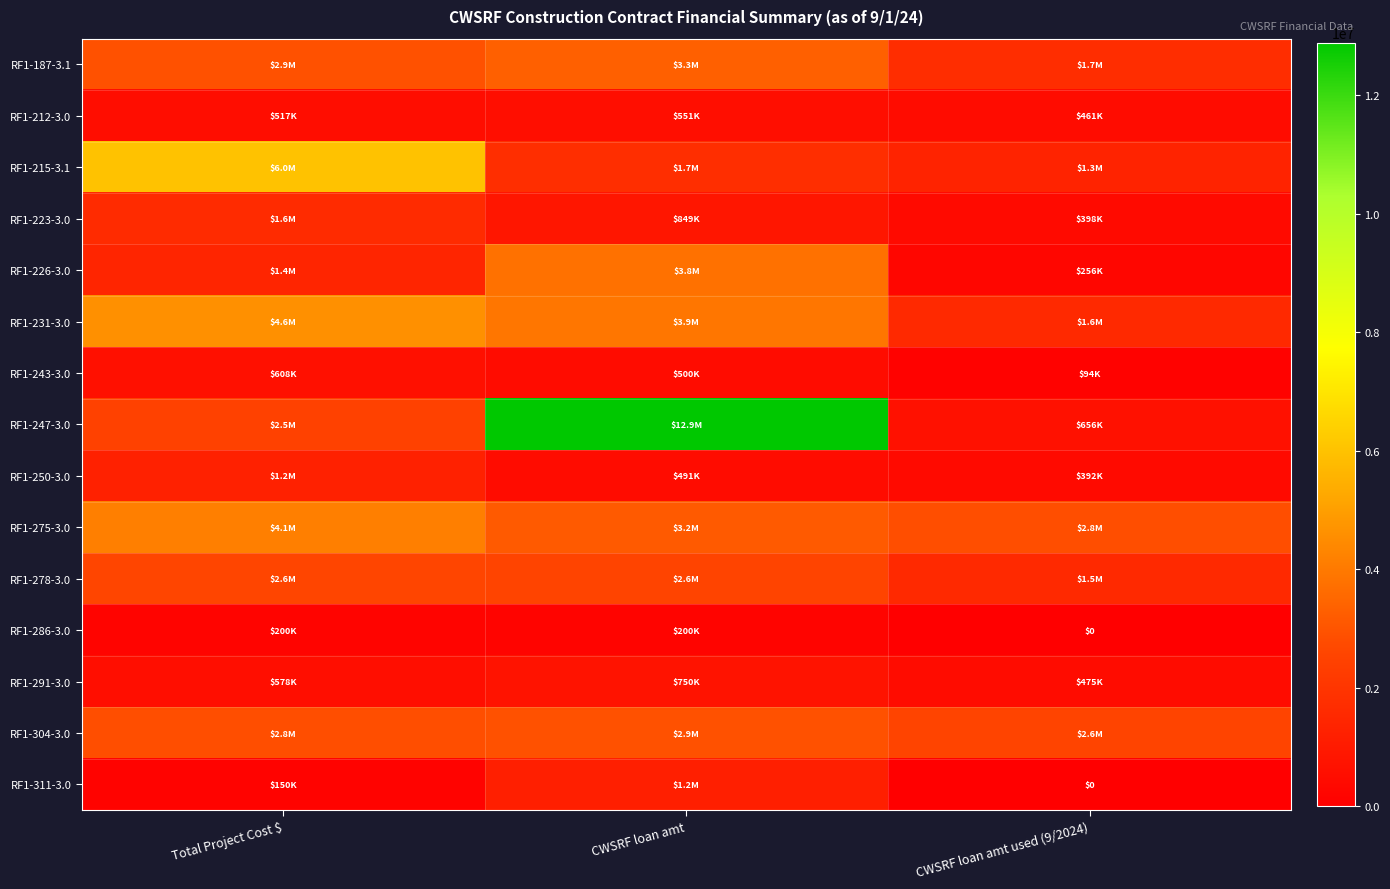

How many categories are shown in the chart?

3